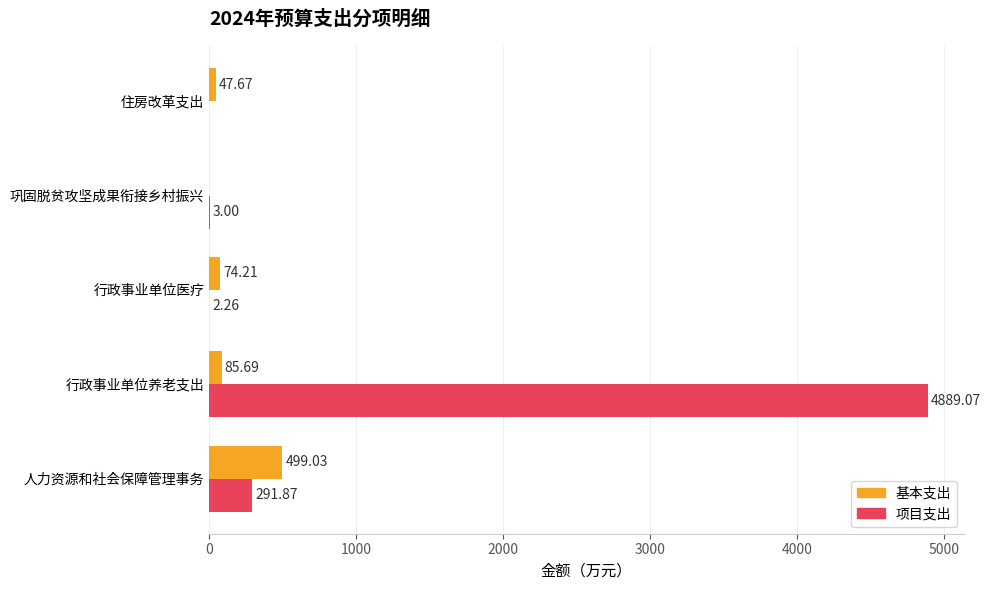

Which series changed the most between 巩固脱贫攻坚成果衔接乡村振兴 and 住房改革支出?

基本支出